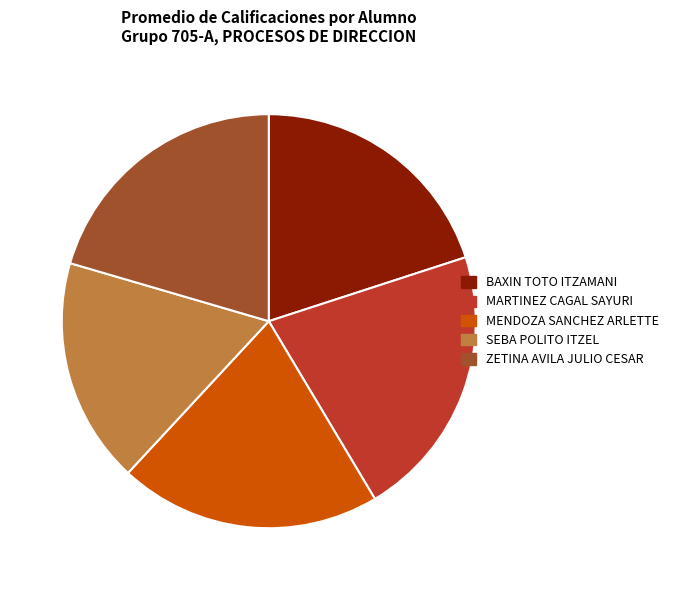

Approximately how many times larger is the value at SEBA POLITO ITZEL compared to ZETINA AVILA JULIO CESAR?

0.9